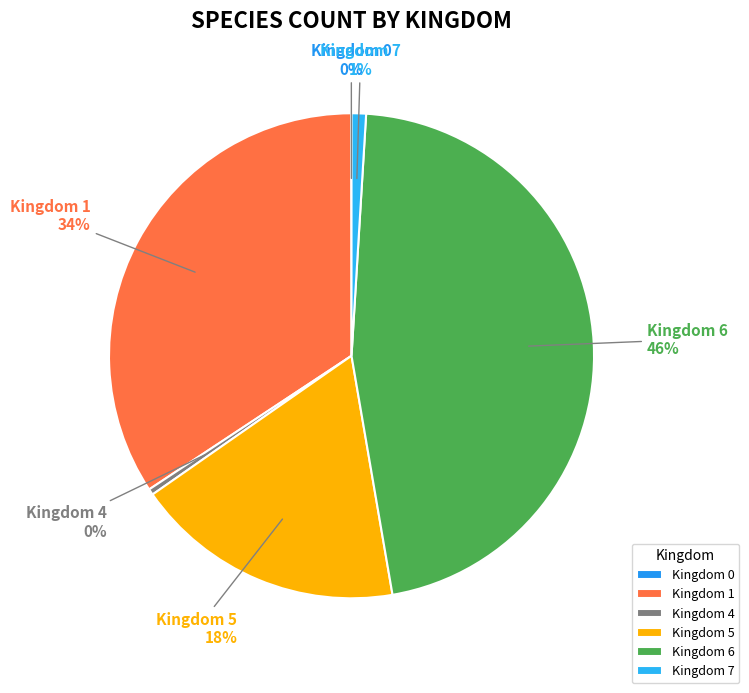

Does any single category account for the majority?

No